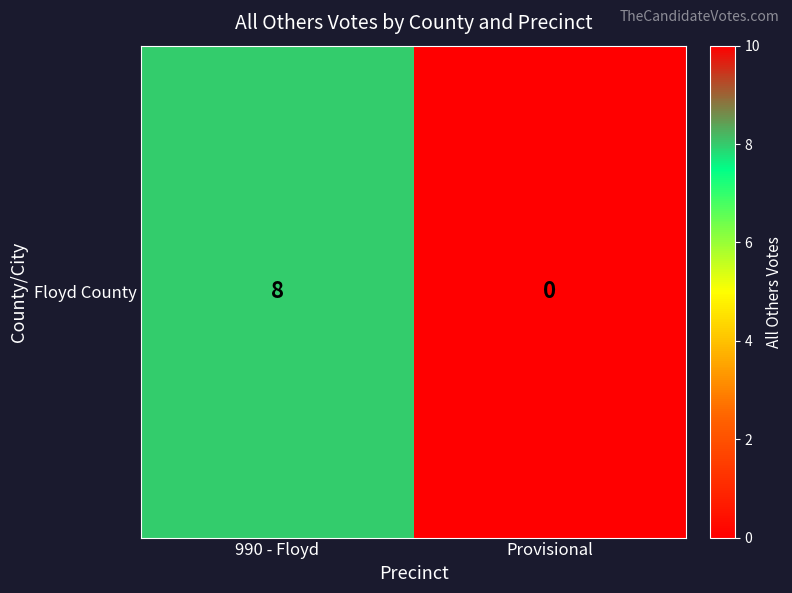

The chart shows a value of -4 at Provisional. True or false?

False